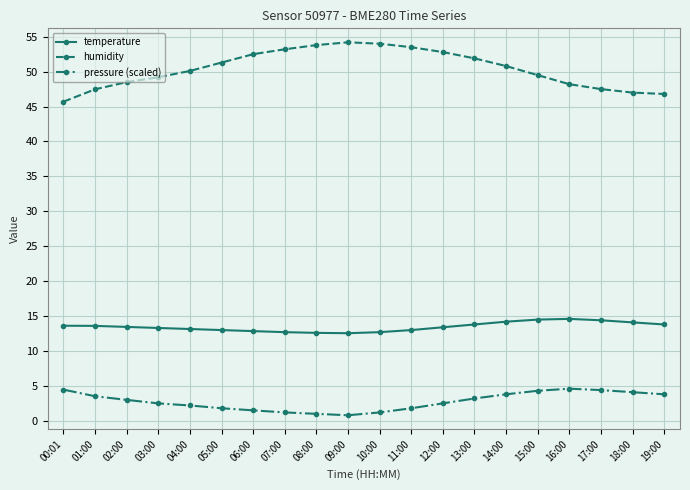

Does the chart have visible grid lines?

Yes